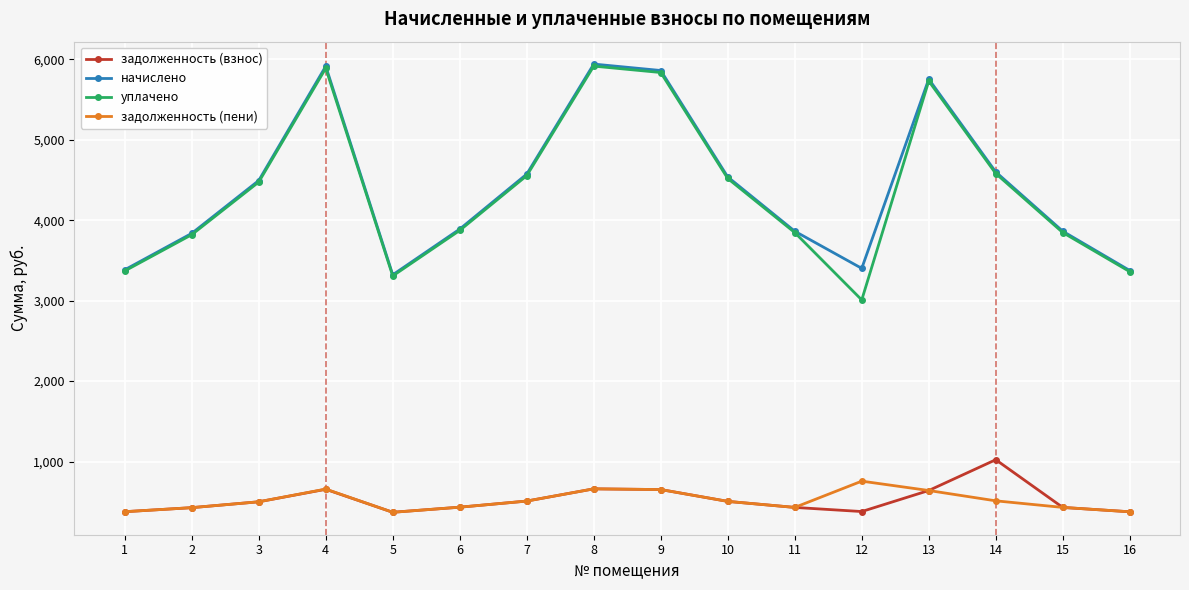

What is the minimum value for задолженность (взнос)?

369.1